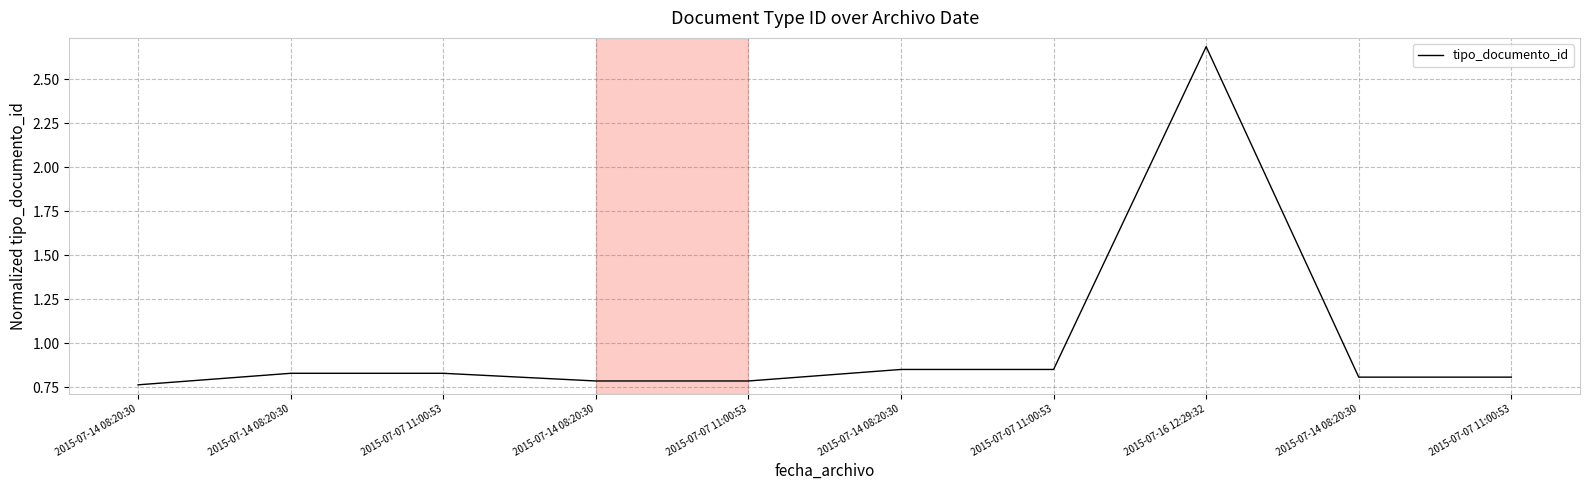

Does the chart display data point markers on the line(s)?

No